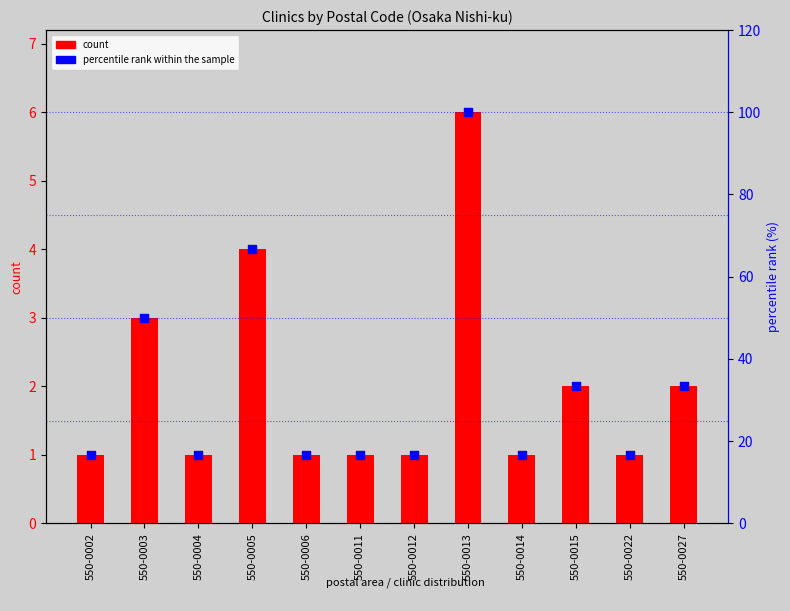

What are all the series names shown in the legend?

count, percentile rank within the sample